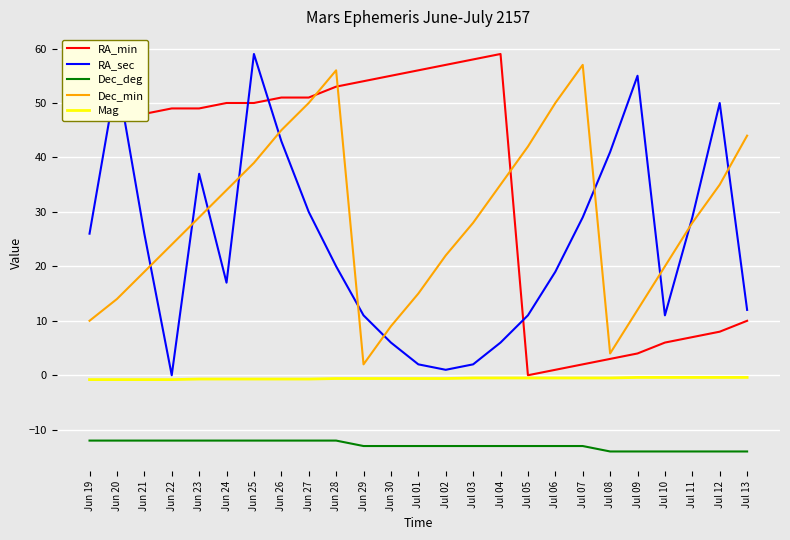

What is the difference between the highest and lowest values at Jul 12?

64.0